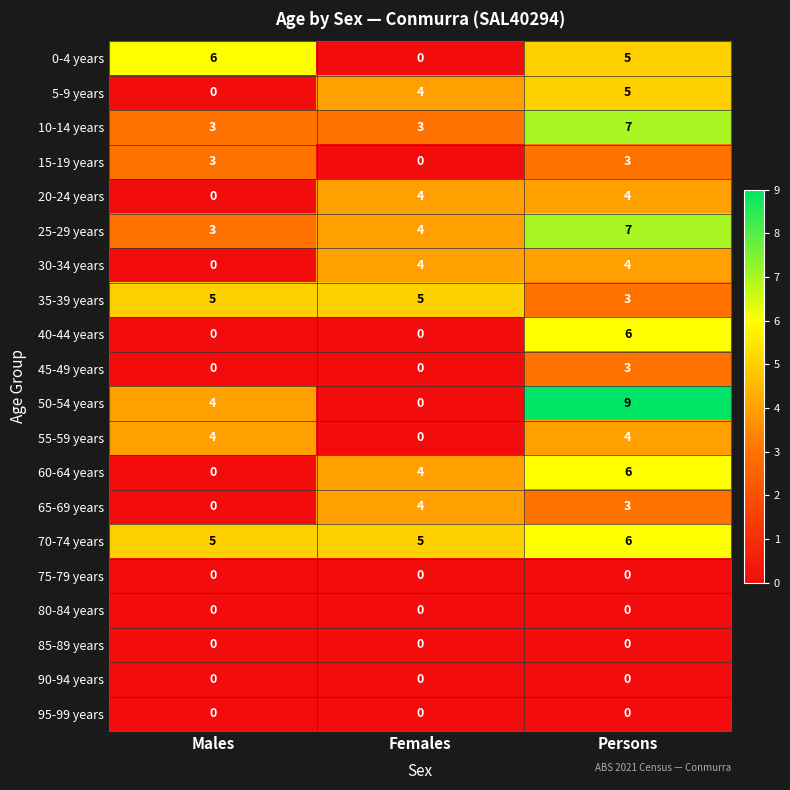

True or false: 30-34 years has a value of 0 at Males.

True